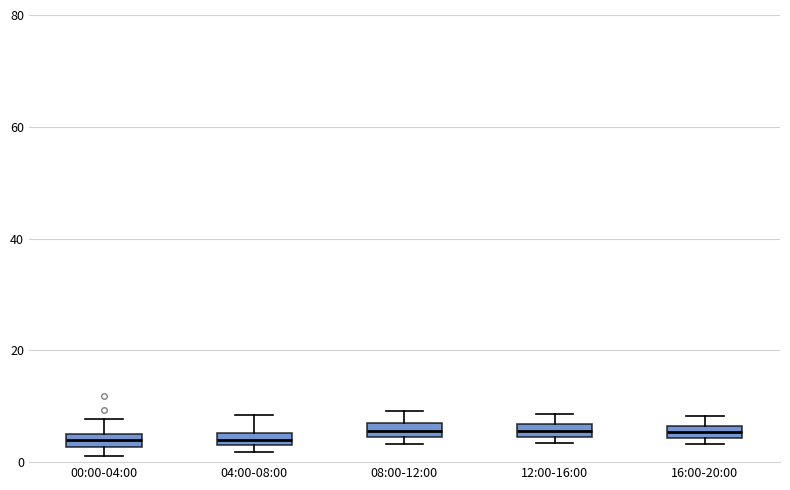

Where is the lower edge of the box for 16:00-20:00 on the y-axis? The values are not printed on the chart, so give them approximately, as read against the axis.

4